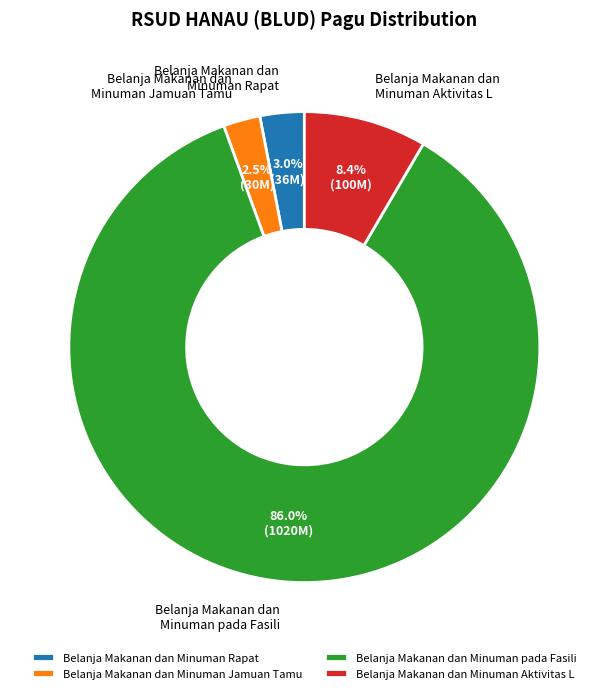

How many segments does this pie chart have?

4